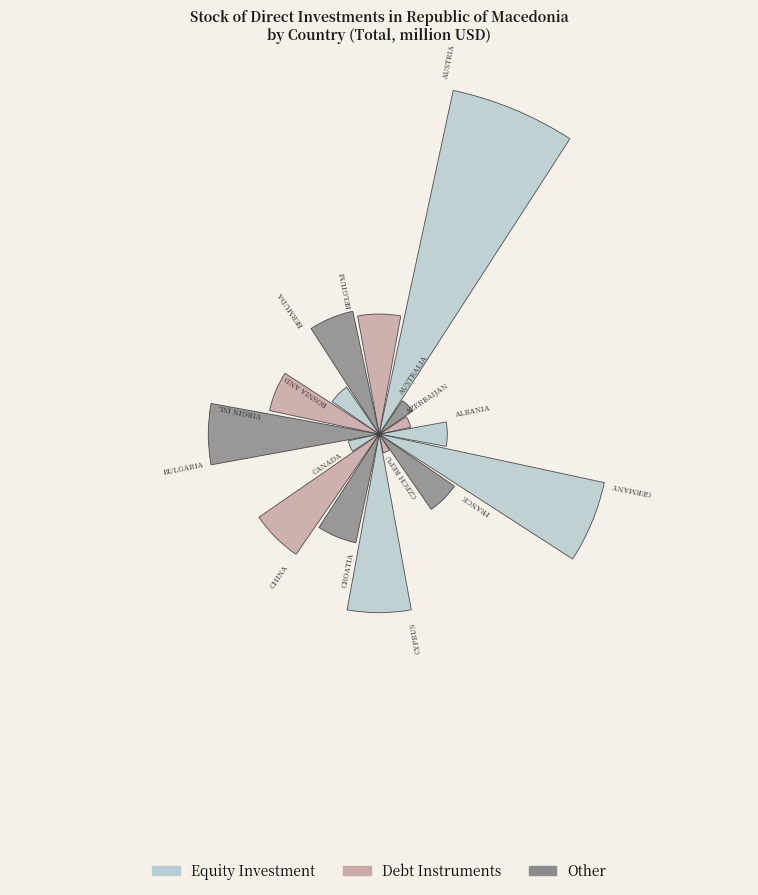

Are the bars horizontal?

No